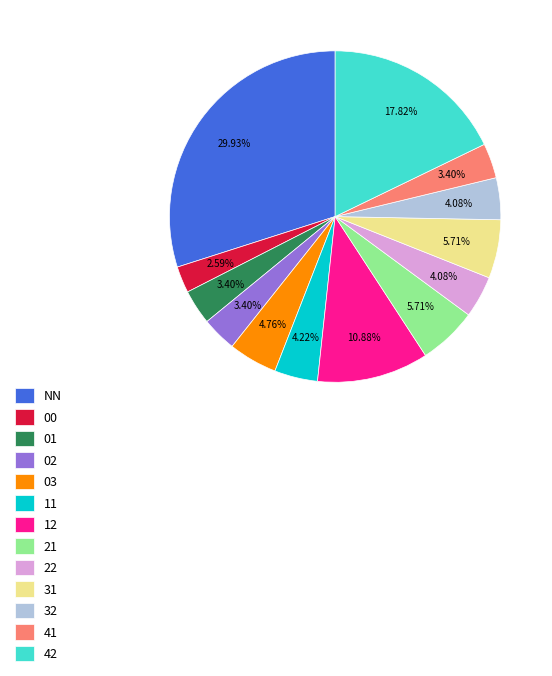

What is the smallest slice in the pie chart?

00